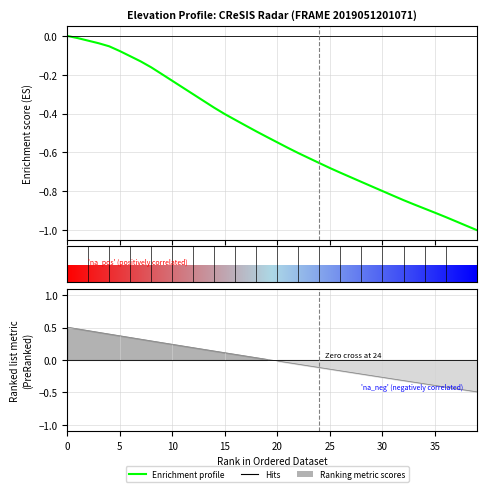

At which category does the chart reach its minimum across all series?

39